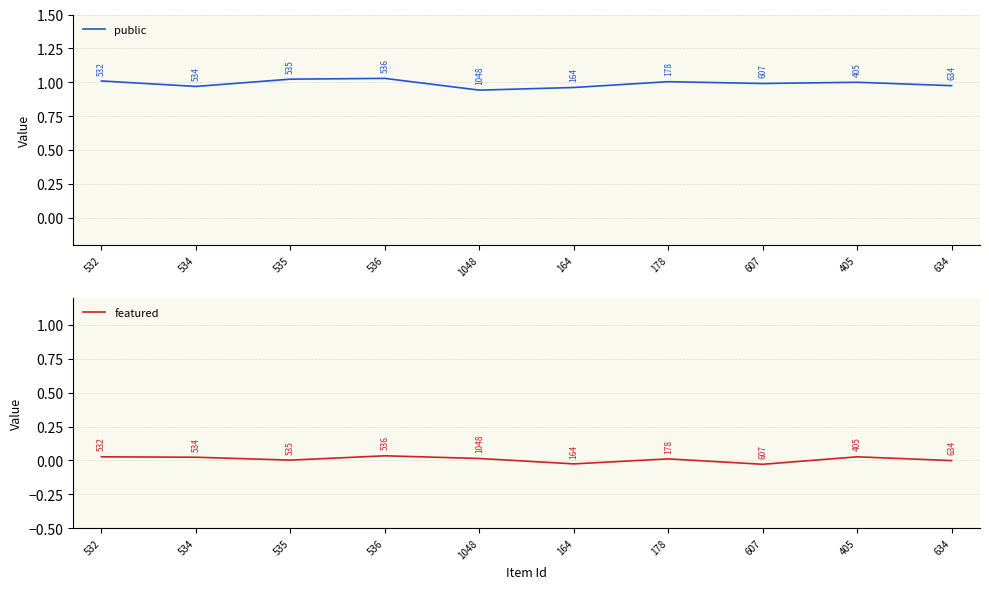

True or false: public has more than 2 points higher than both neighbors.

True